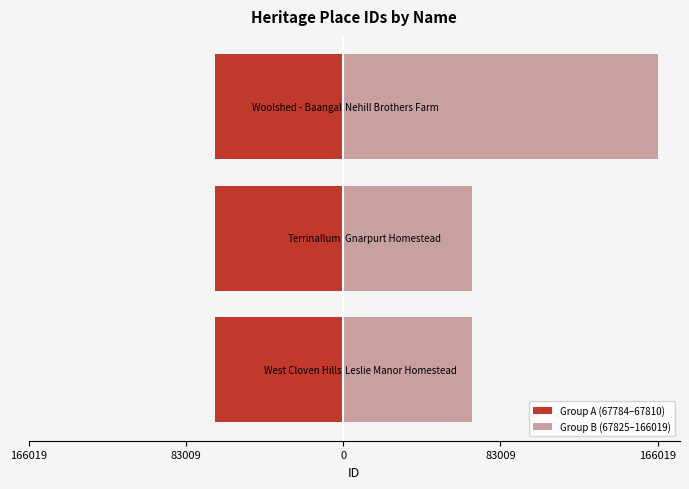

How many distinct data groups are displayed?

2